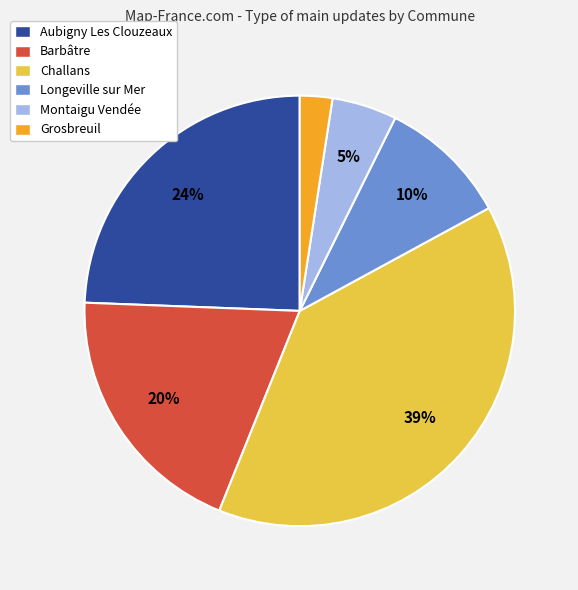

Is Grosbreuil the majority of the pie?

No